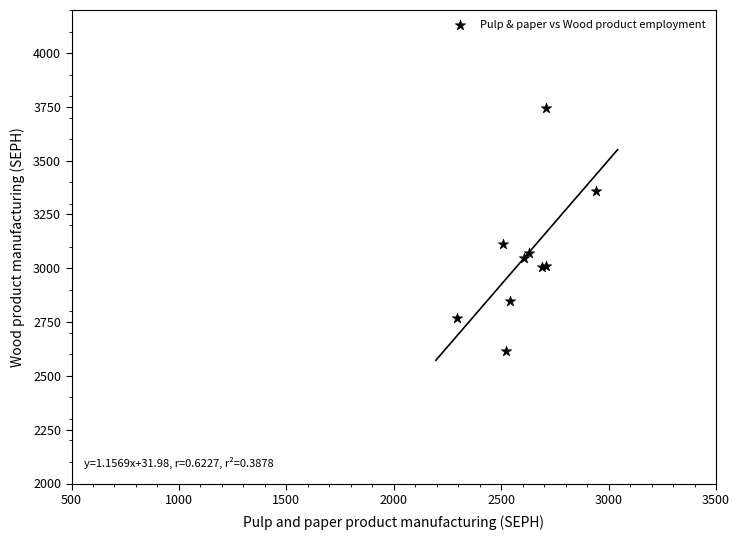

What Y value in the scatter plot is closest to 3179?

3114